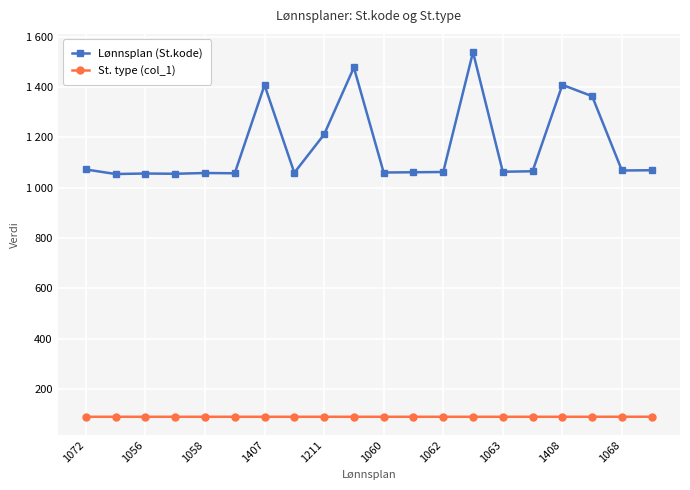

In Lønnsplan (St.kode), how many points are lower than both neighbors (excluding endpoints)?

7